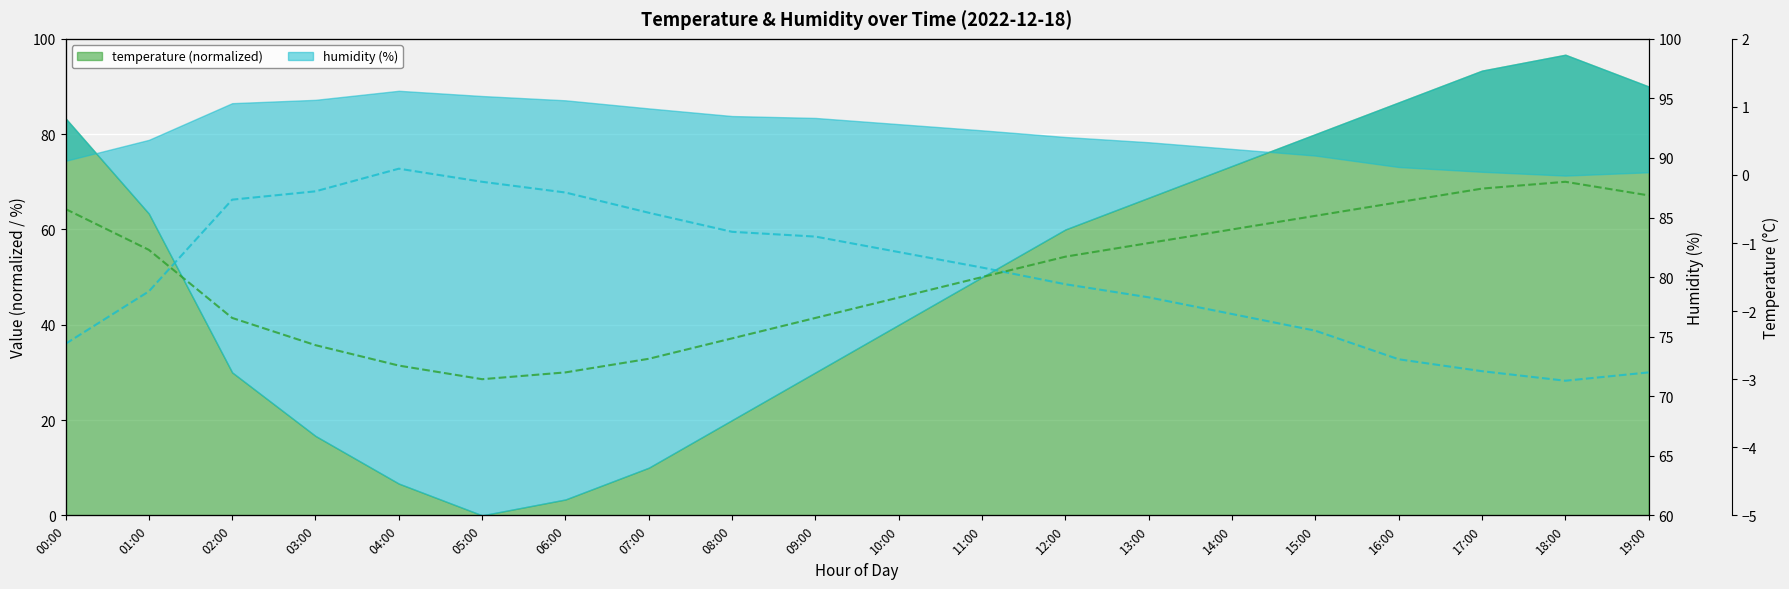

Rank the series by their average value, from highest to lowest.

humidity (raw %), temperature (°C)